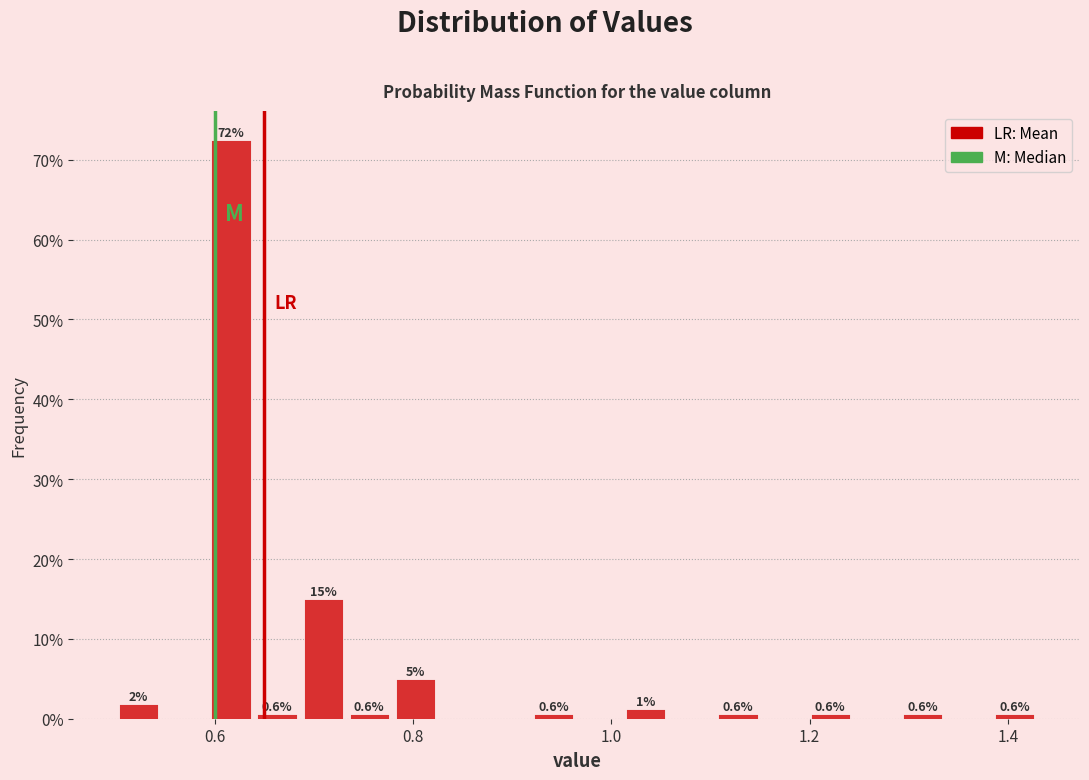

Around what value on the x-axis is the tallest bar? Give the approximate position of its centre, as read against the axis.

0.62